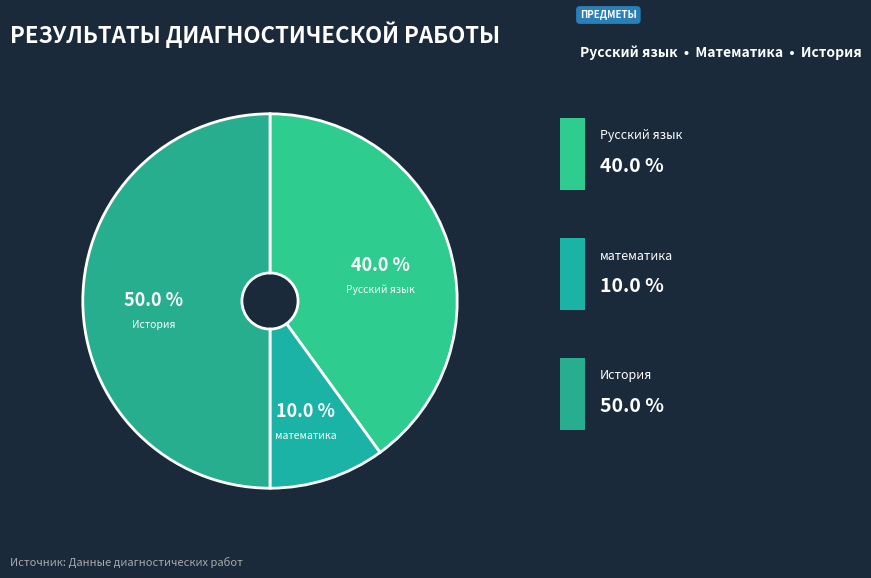

How many slices are in this pie chart?

3